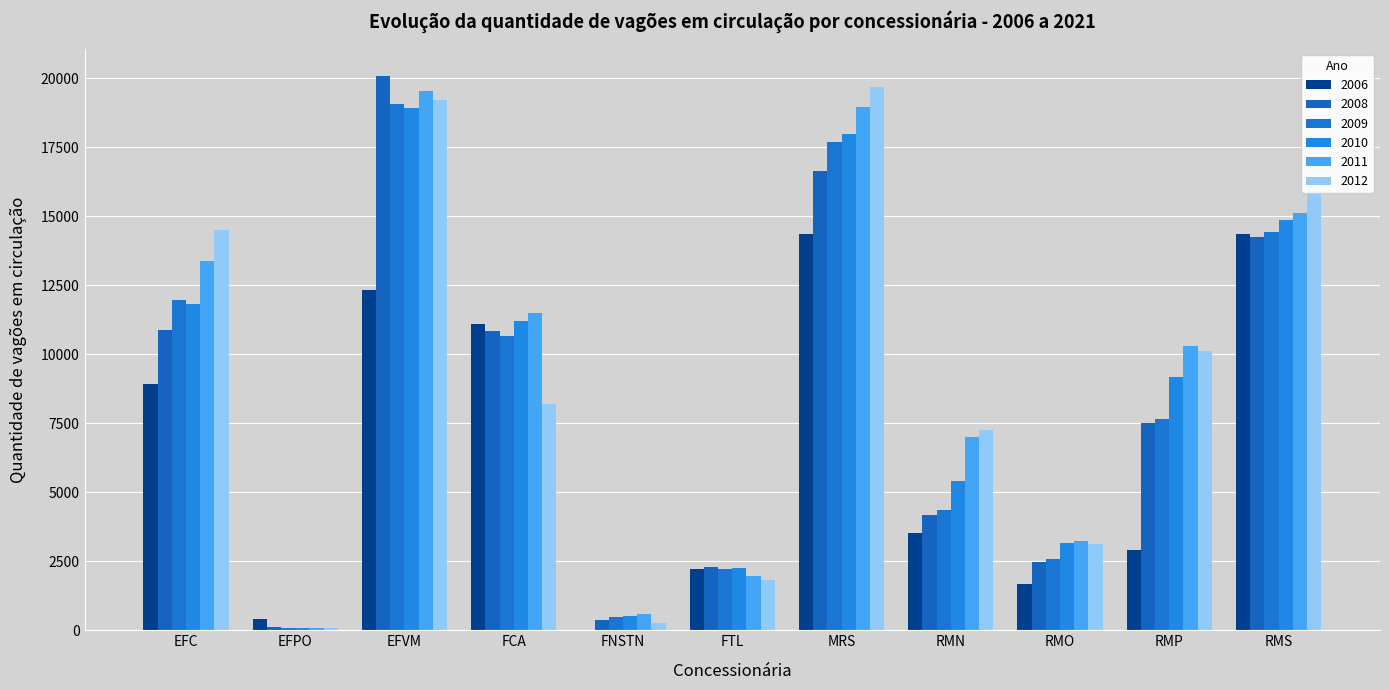

Are the bars horizontal?

No